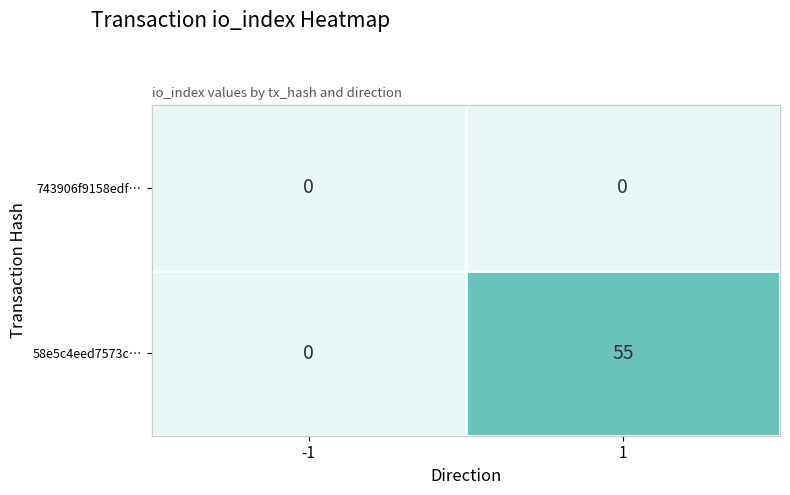

What is the total value across all series at 1?

55